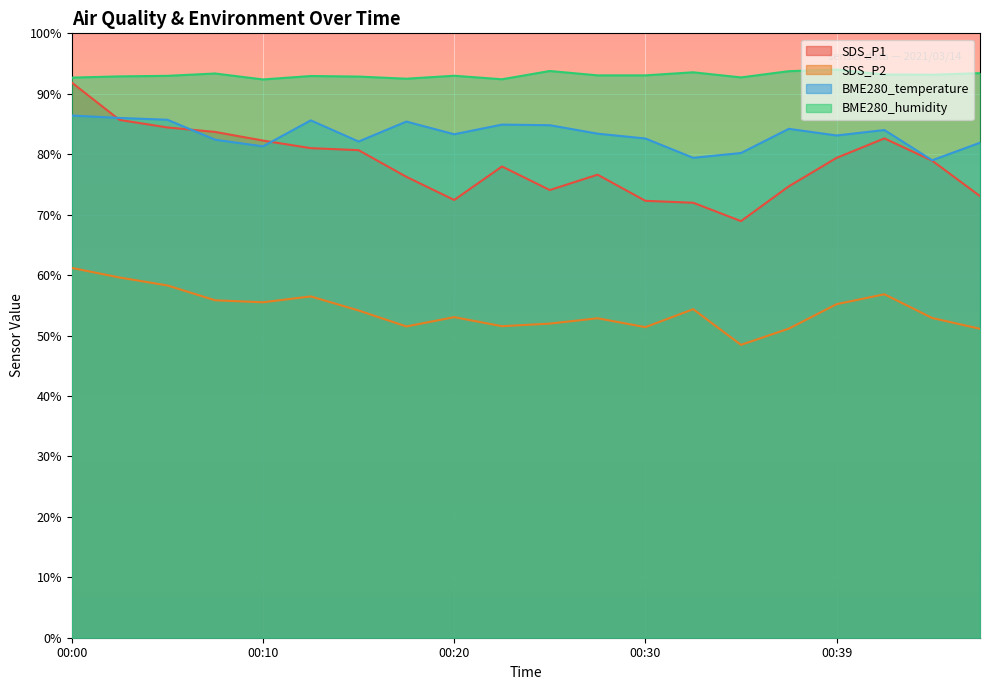

Between 00:10 and 00:00, which is larger?

00:00